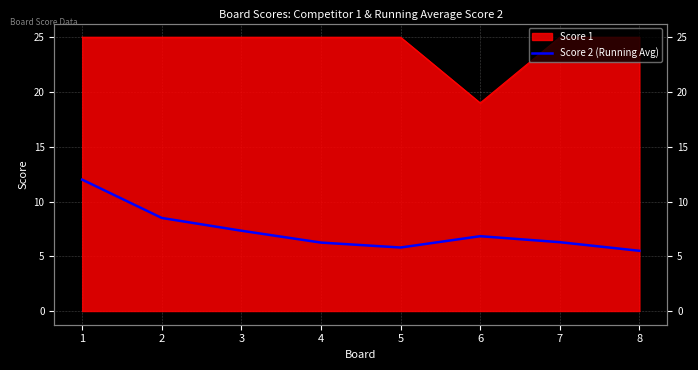

Which label corresponds to the largest value in the chart?

1